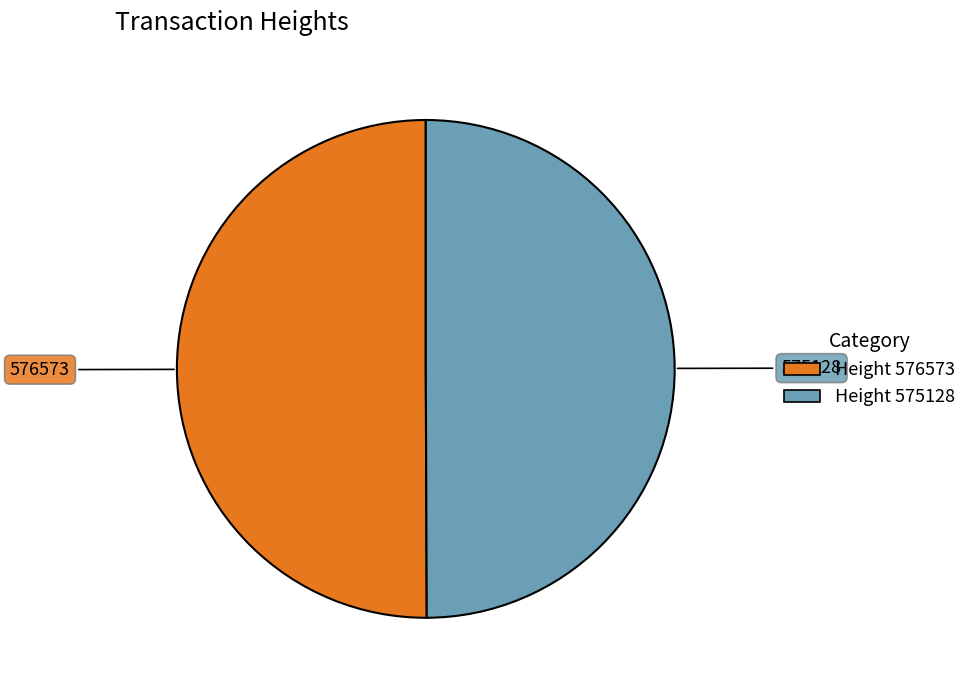

Count the number of slices in the pie.

2